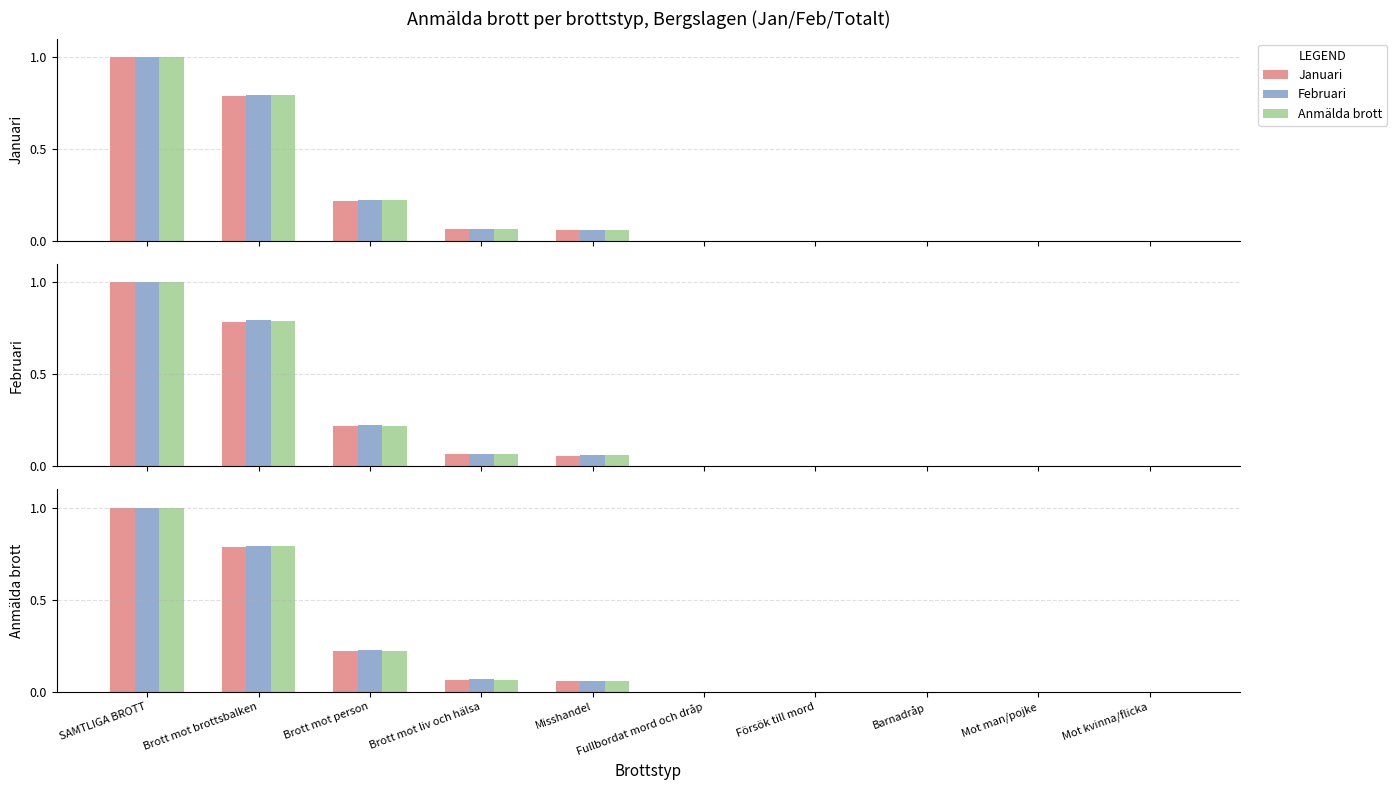

Which label corresponds to the largest value in the chart?

SAMTLIGA BROTT